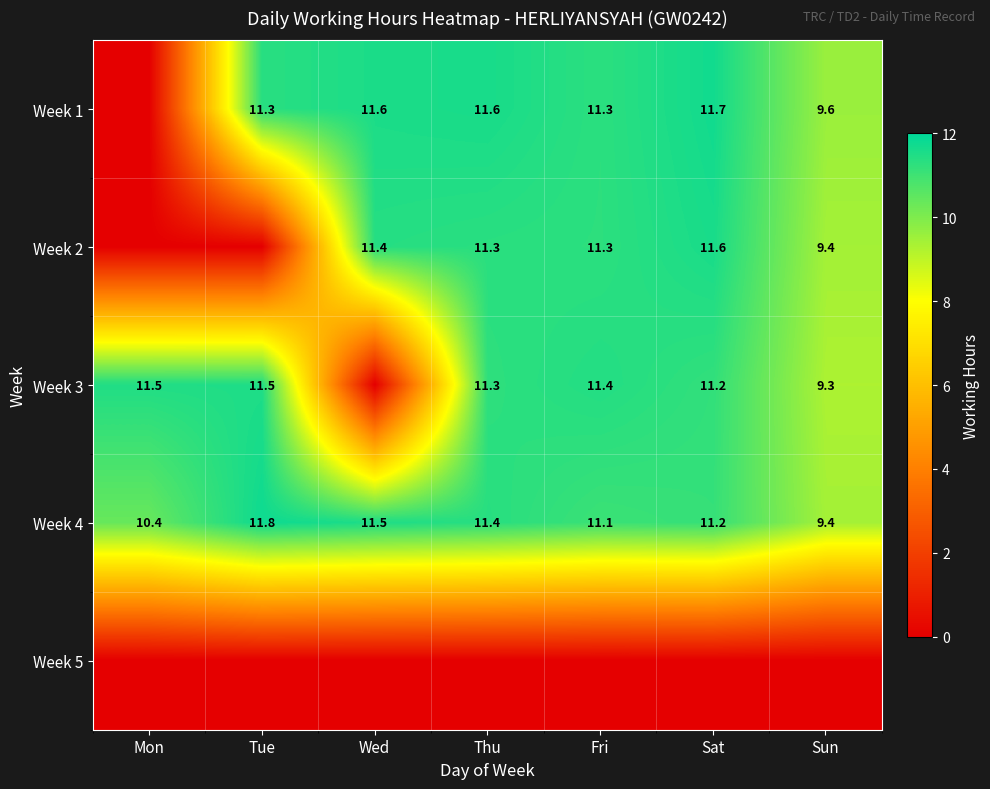

What is the difference between the Week 4 values at Mon and Wed?

1.1